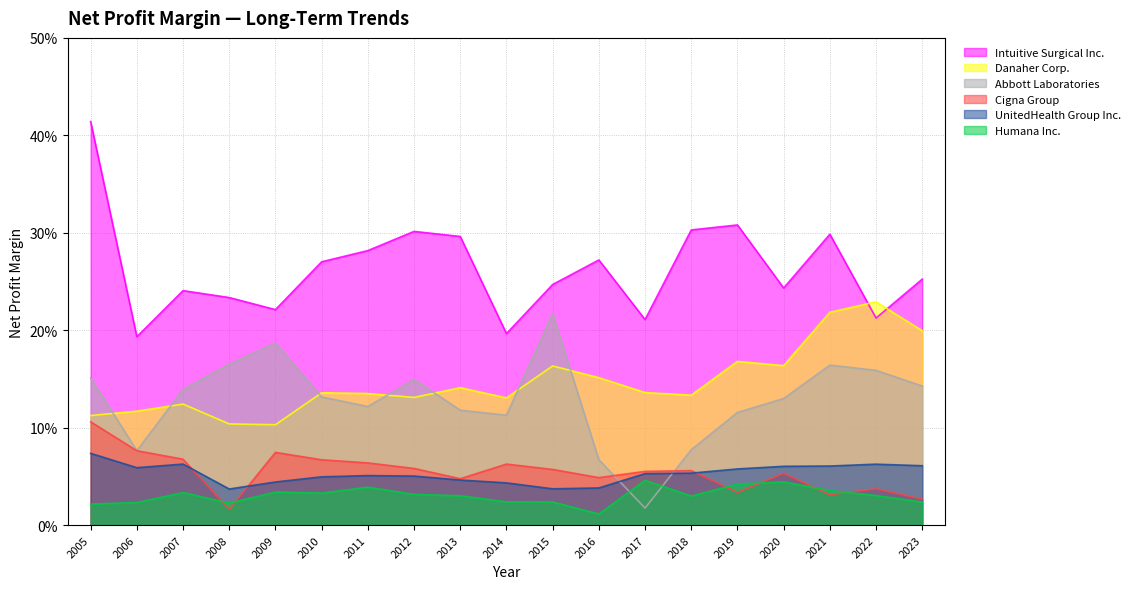

The value of Intuitive Surgical Inc. at 2023 is 0.4. True or false?

False